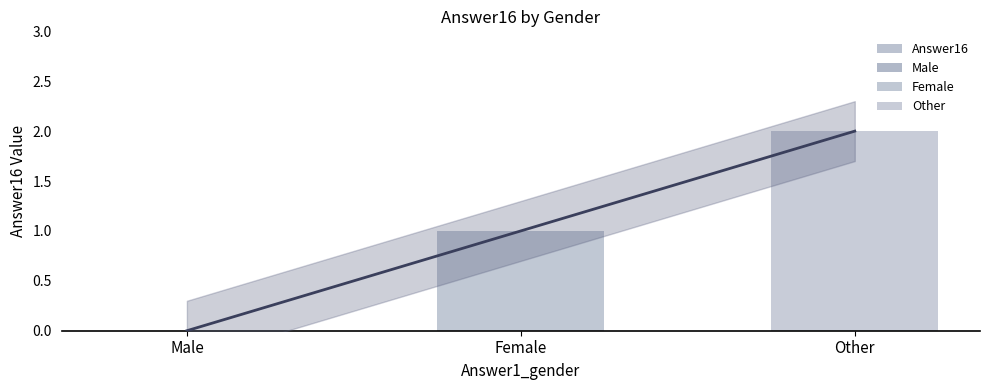

Is it true that the value at Male is 0?

True